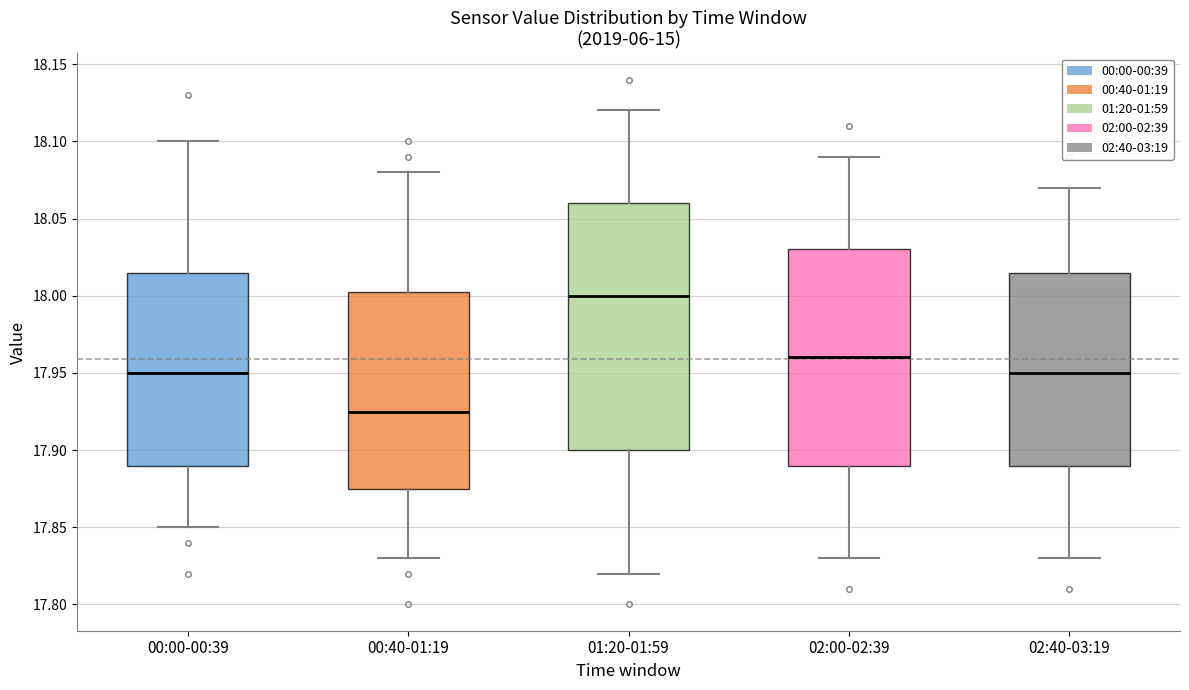

Where does the median line of the box for 00:40-01:19 sit on the y-axis? The values are not printed on the chart, so give them approximately, as read against the axis.

17.925